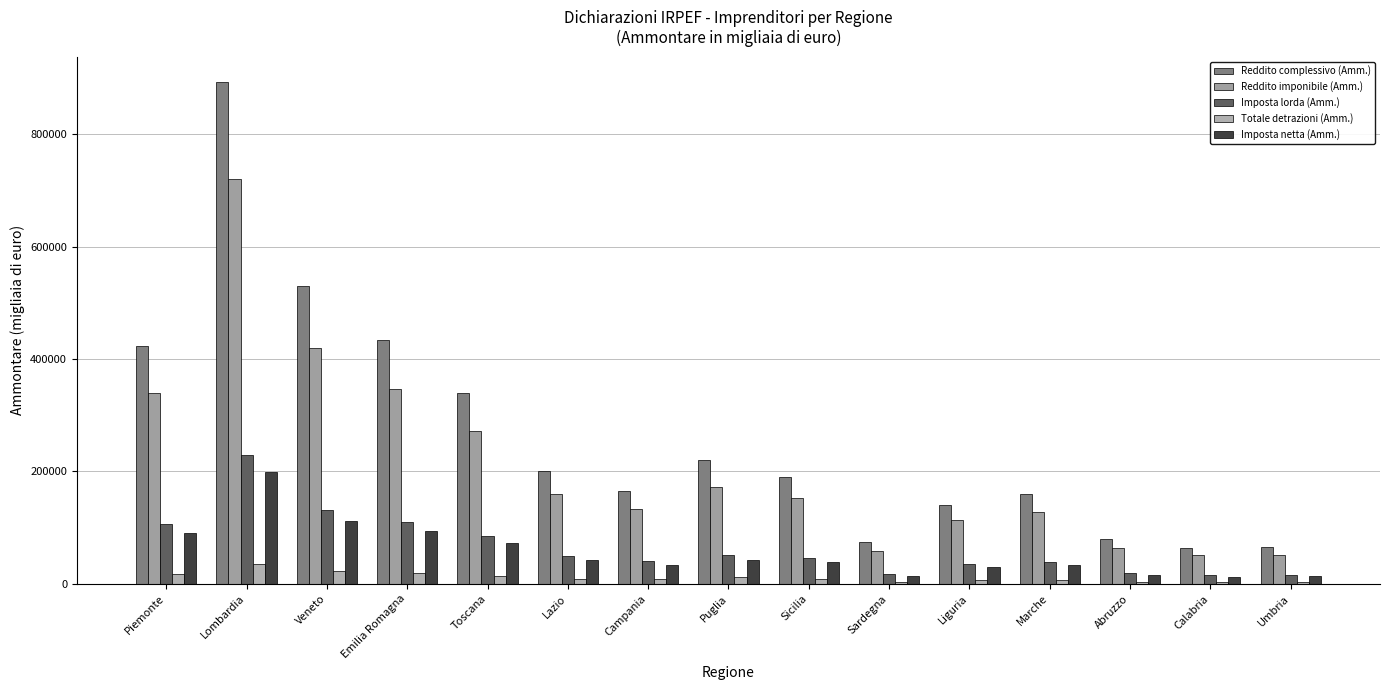

The value of Reddito imponibile (Amm.) at Toscana is 79650. True or false?

False